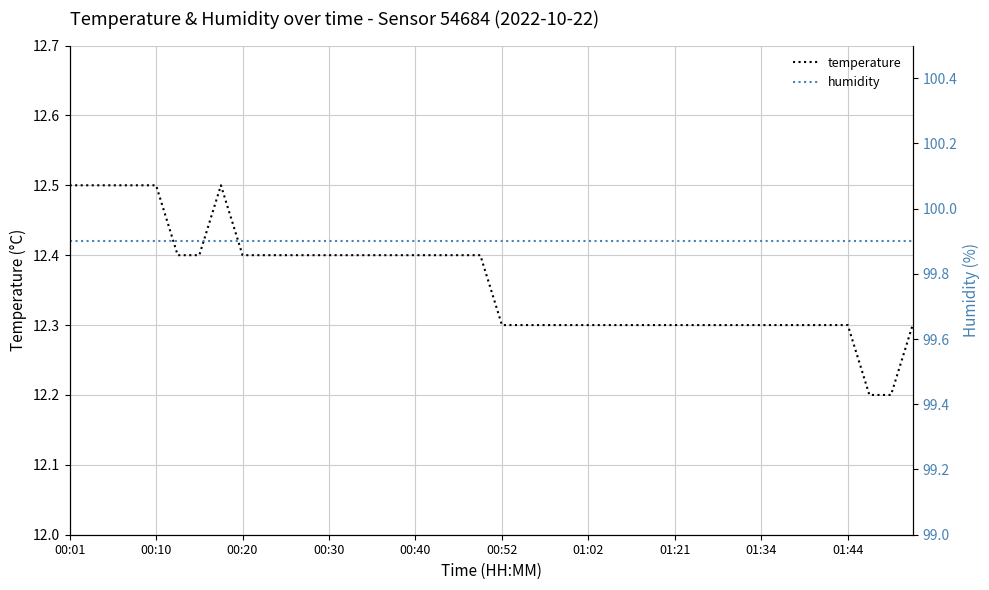

What is the value of the humidity point at the 16th from the left?

99.9